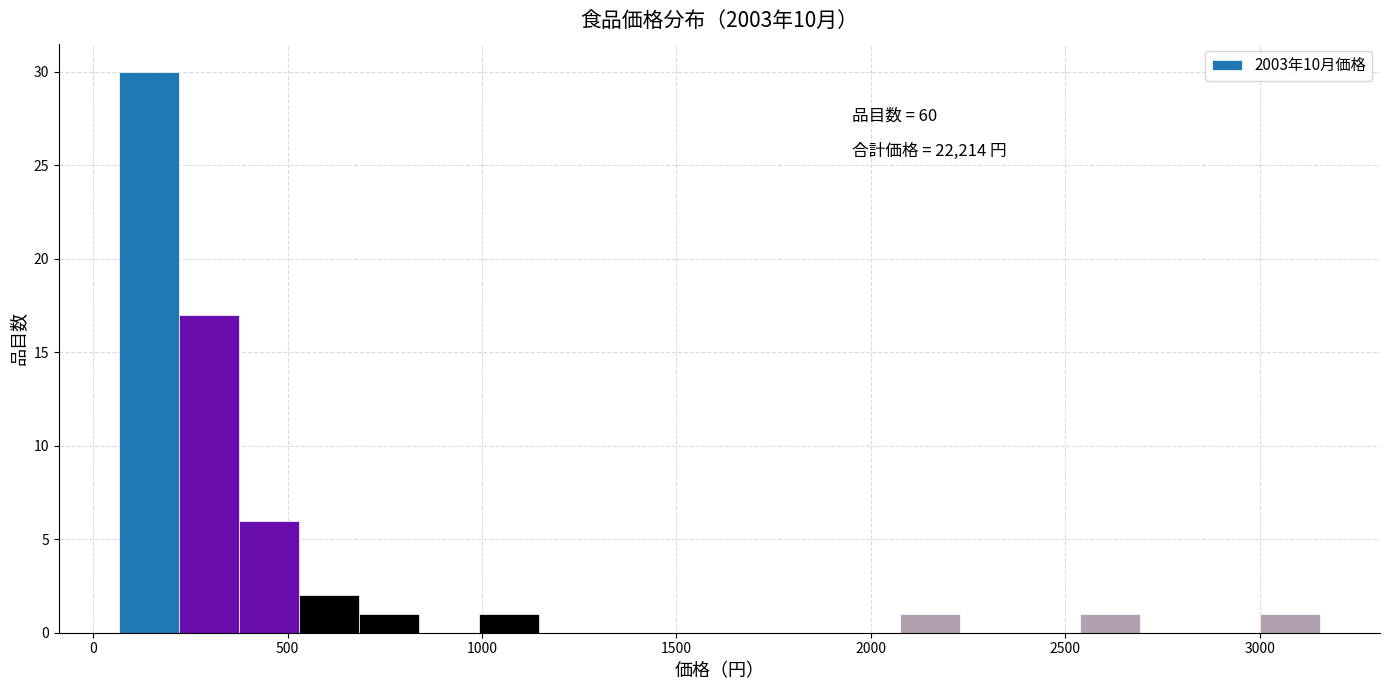

Read against the x-axis, roughly where is the centre of the tallest bar?

150